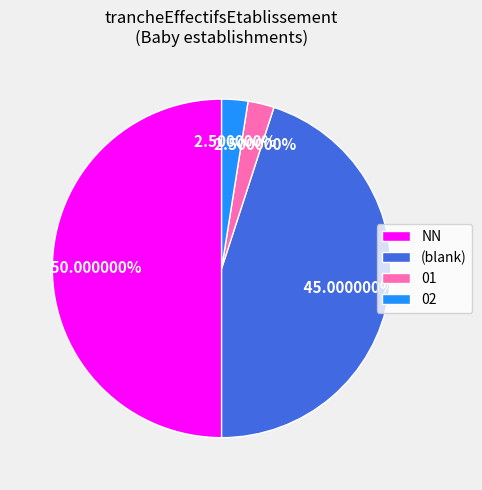

Does (blank) account for over 50% of the chart?

No